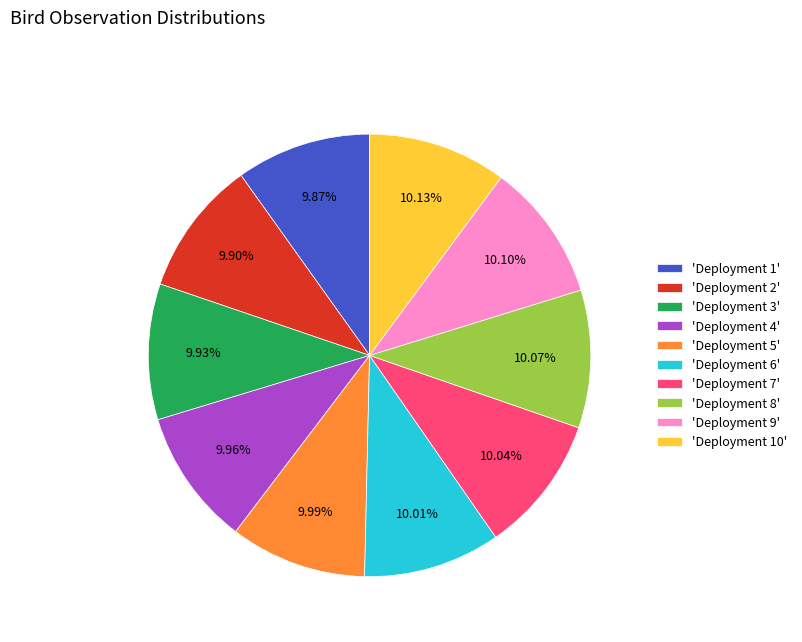

Does 'Deployment 5' represent more than half of the total?

No